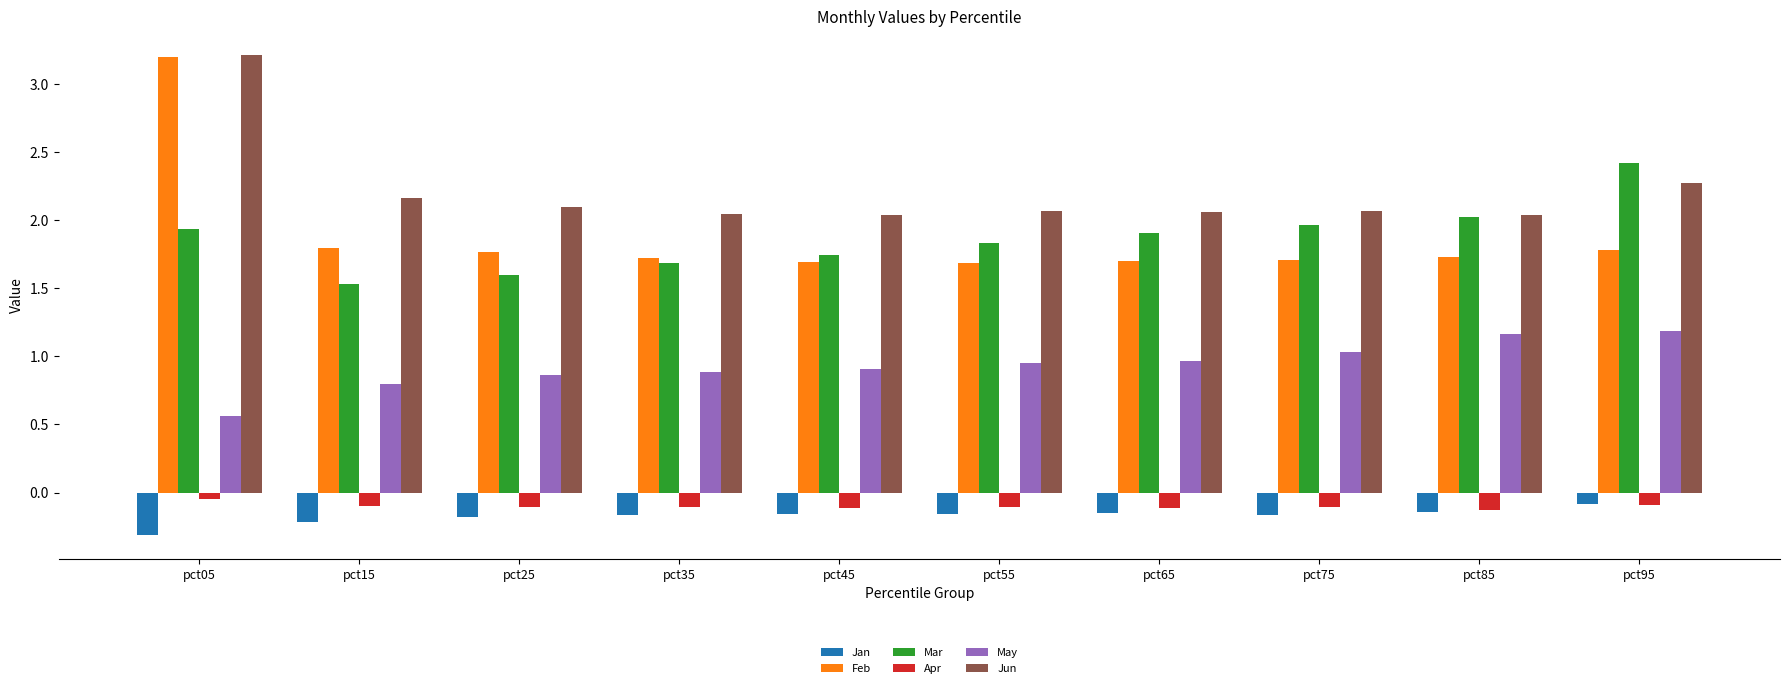

True or false: Jun has a value of 1.4 at pct05.

False